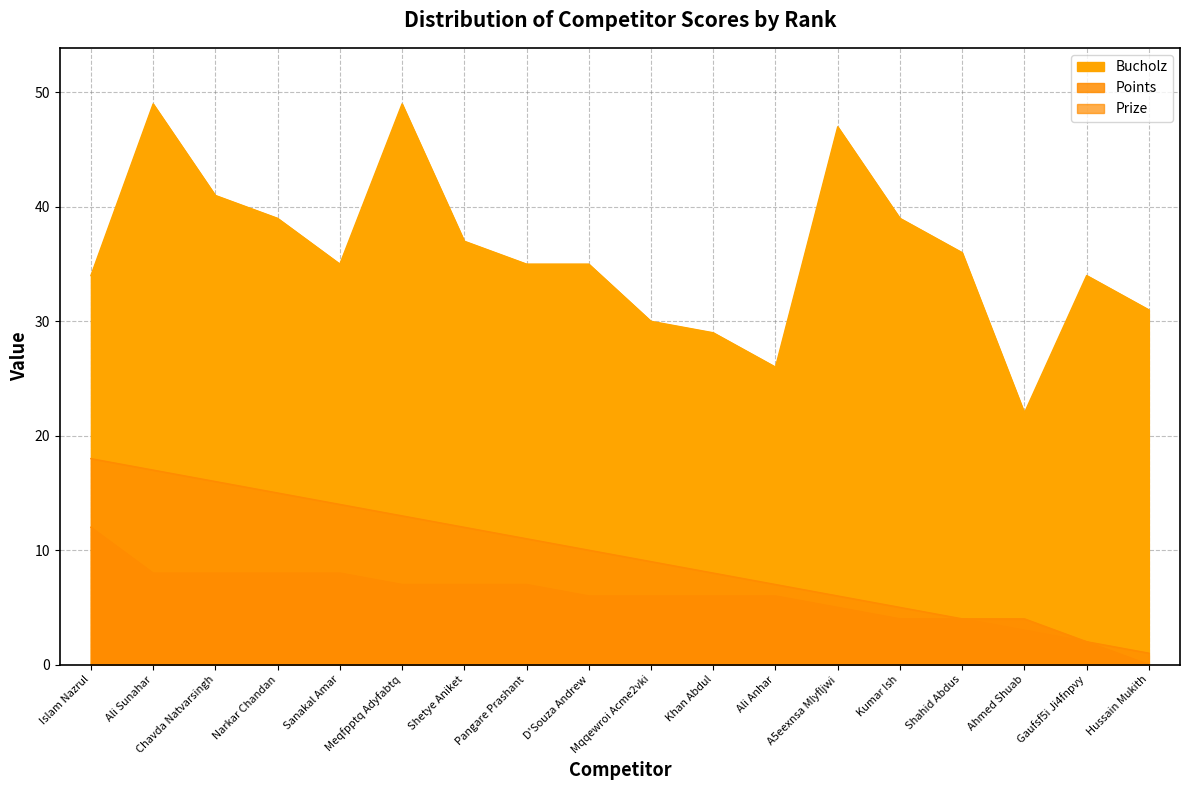

Reading left to right, what are all the values shown in this chart?

Prize: 18	17	16	15	14	13	12	11	10	9	8	7	6	5	4	3	2	1
Bucholz: 34	49	41	39	35	49	37	35	35	30	29	26	47	39	36	22	34	31
Points: 12	8	8	8	8	7	7	7	6	6	6	6	5	4	4	4	2	0